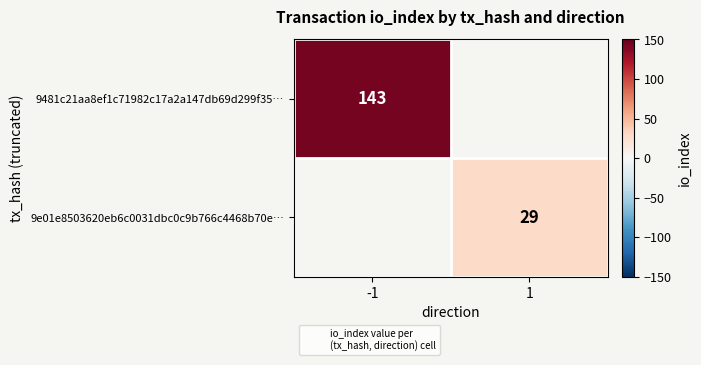

True or false: 9e01e8503620eb6c0031dbc0c9b766c4468b70e… has a value of 50.8 at 1.

False